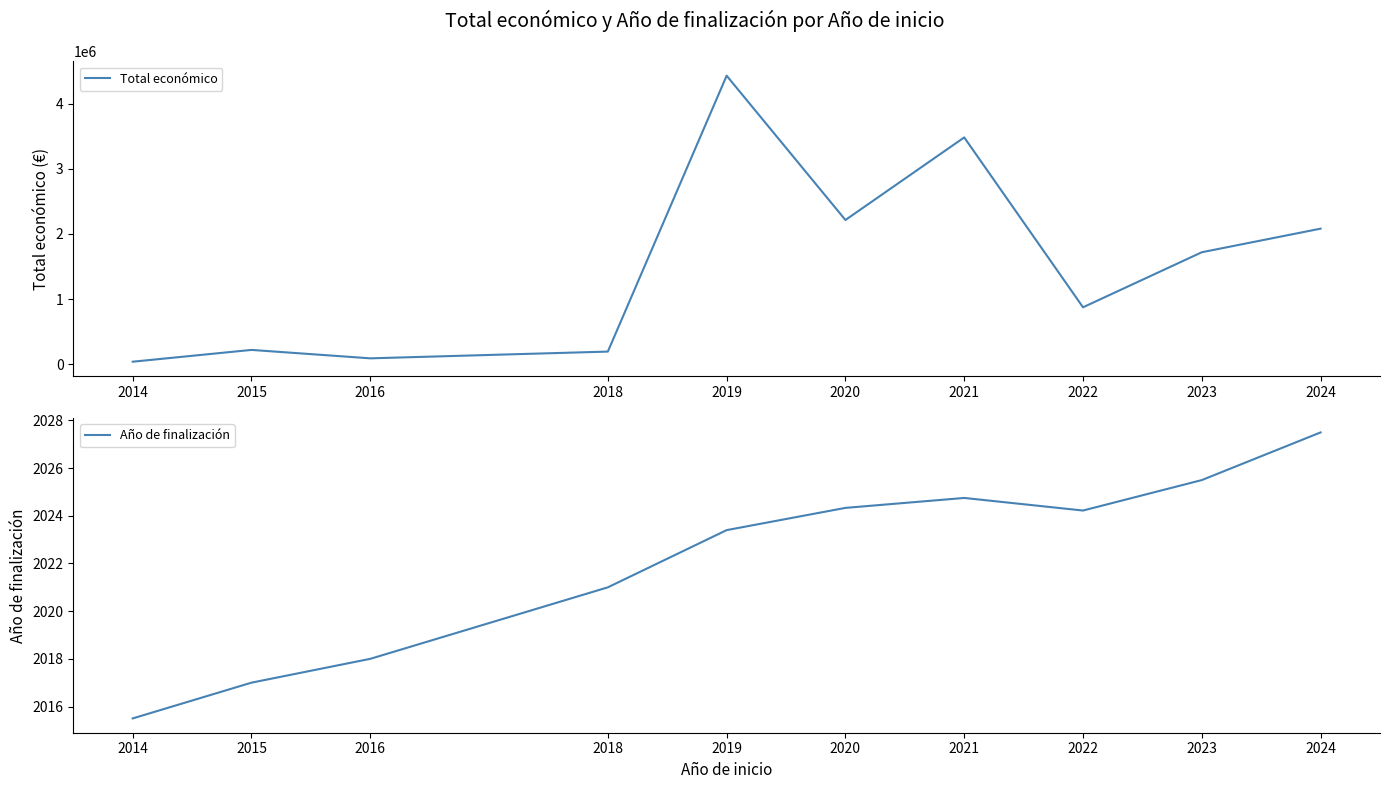

Rank the categories by Total económico value from lowest to highest.

2014, 2016, 2018, 2015, 2022, 2023, 2024, 2020, 2021, 2019